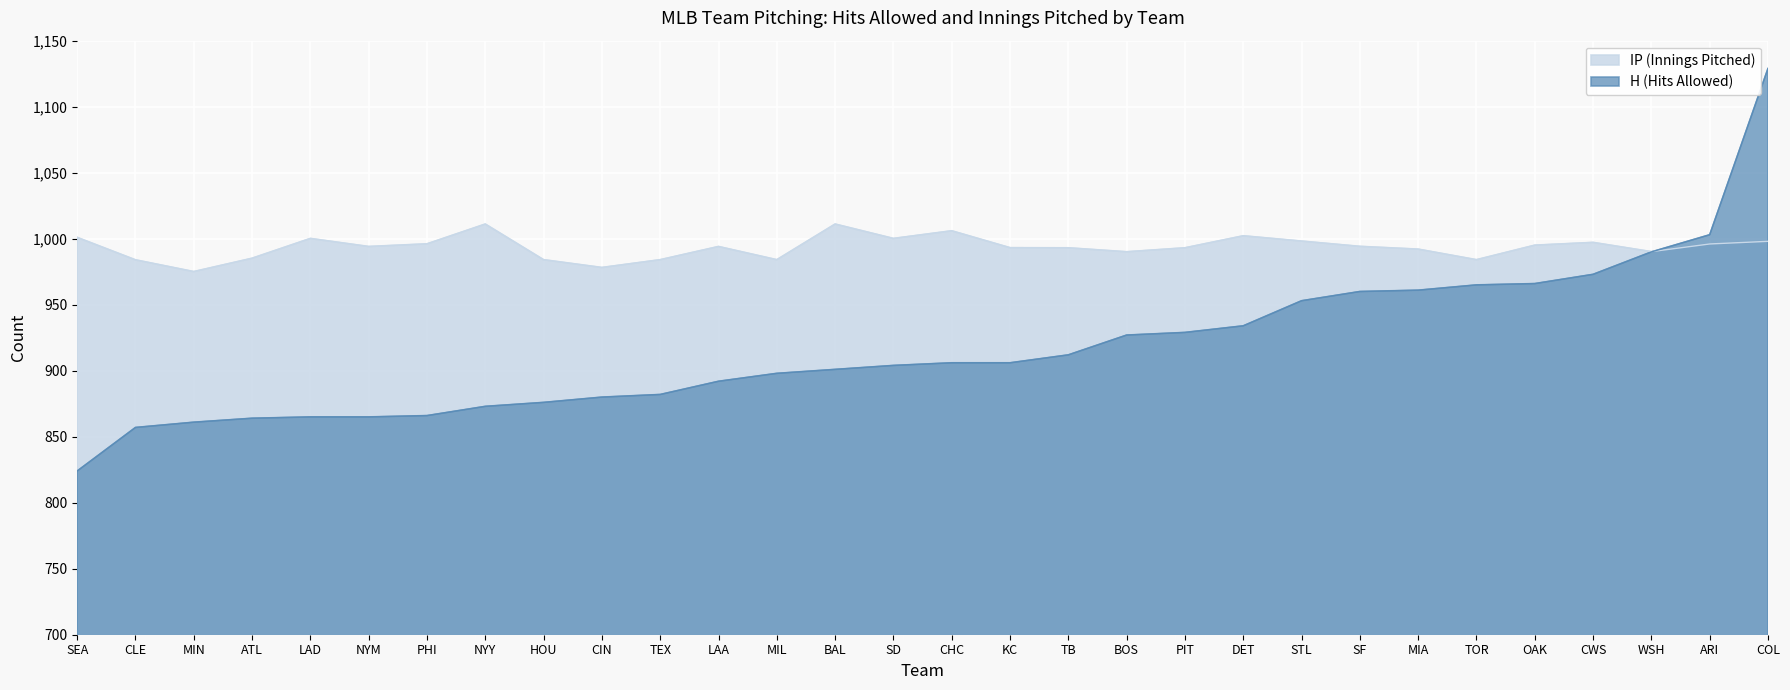

What is the minimum value shown in the chart?

824.0